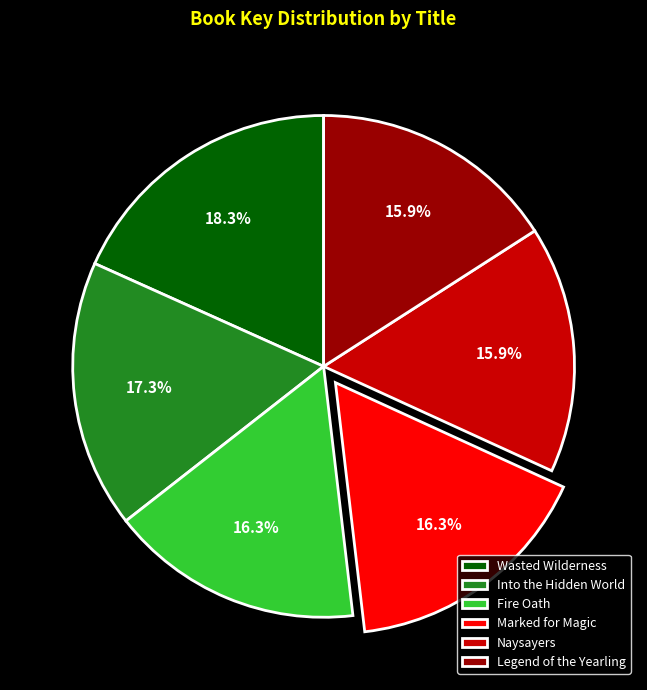

To the nearest percent, what is the combined percentage of Into the Hidden World and Fire Oath?

34%